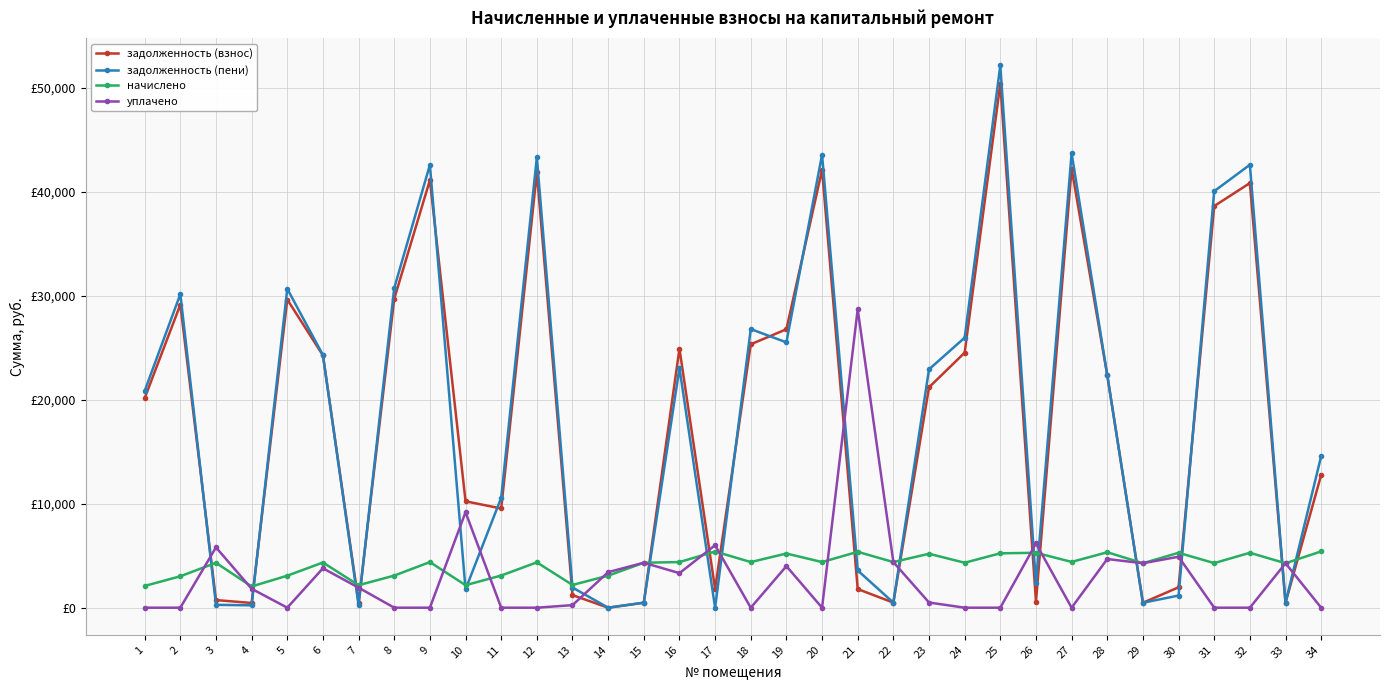

After their last crossing, which series has the higher values: уплачено or задолженность (пени)?

задолженность (пени)